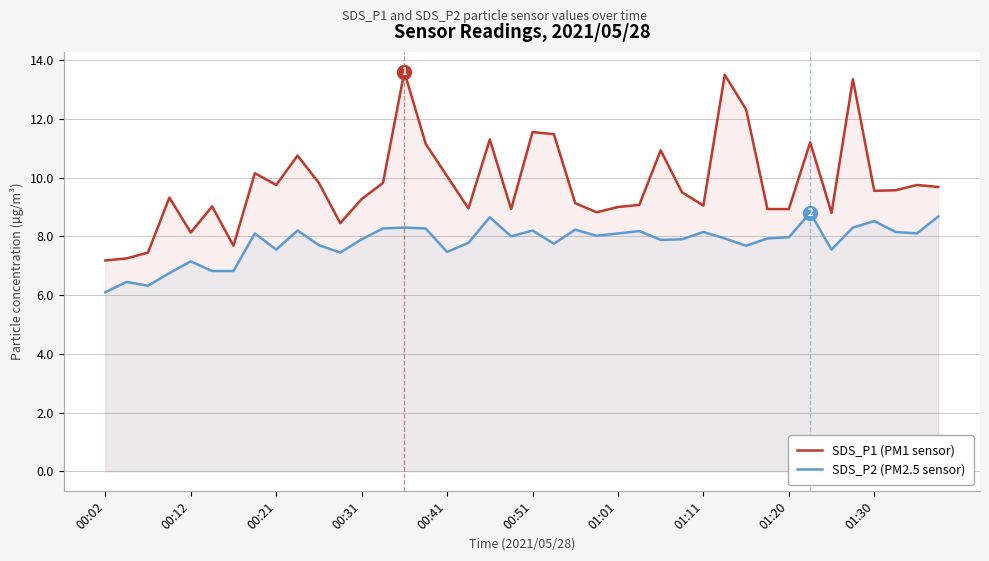

True or false: SDS_P2 (PM2.5 sensor) has more than 2 interior local peaks.

True